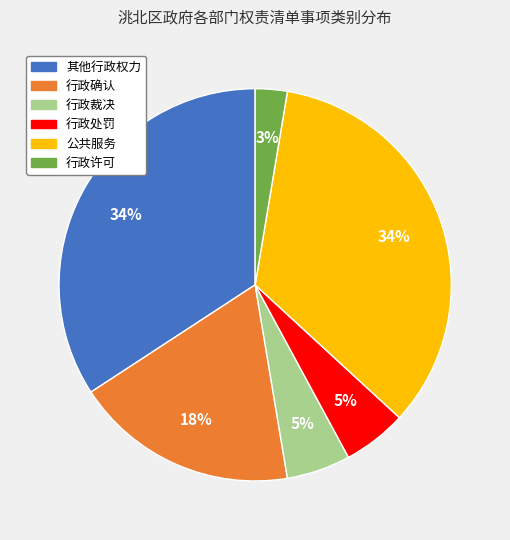

True or false: 行政确认 accounts for 18% of the total.

True